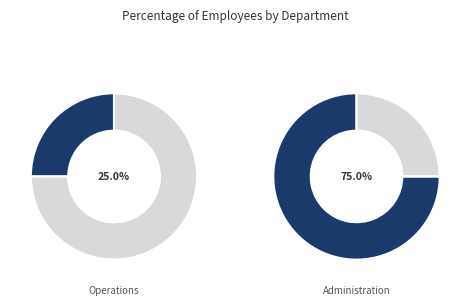

What percentage do Operations and Administration together represent?

100.0%